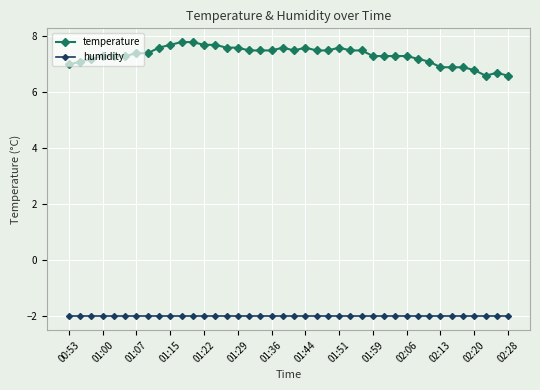

Which series has the largest total across all categories?

temperature